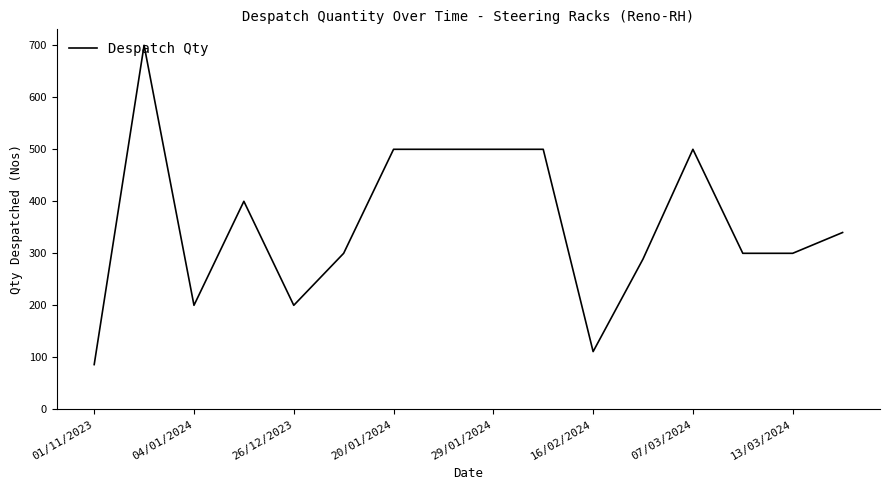

What is the minimum value shown in the chart?

86